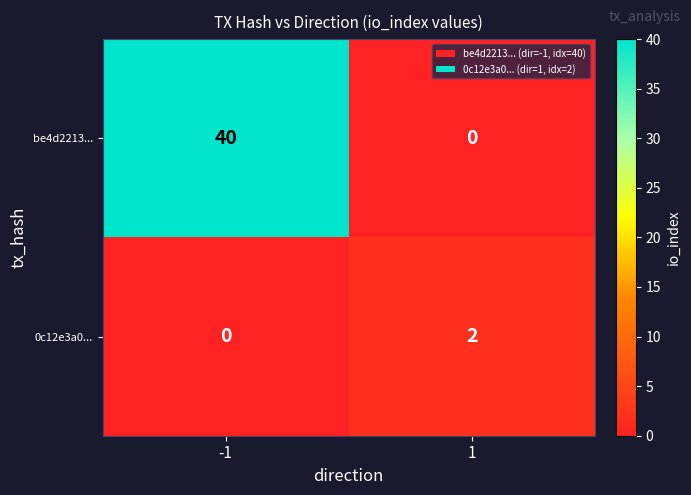

Rank the series by their average value, from lowest to highest.

0c12e3a0..., be4d2213...